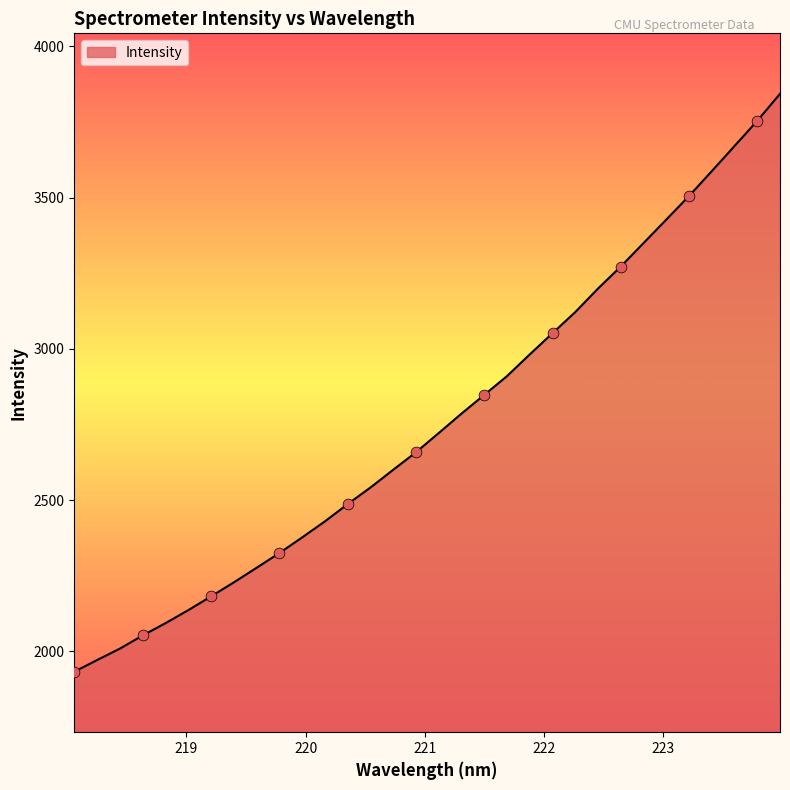

What is the difference between the maximum and minimum values?

1911.3